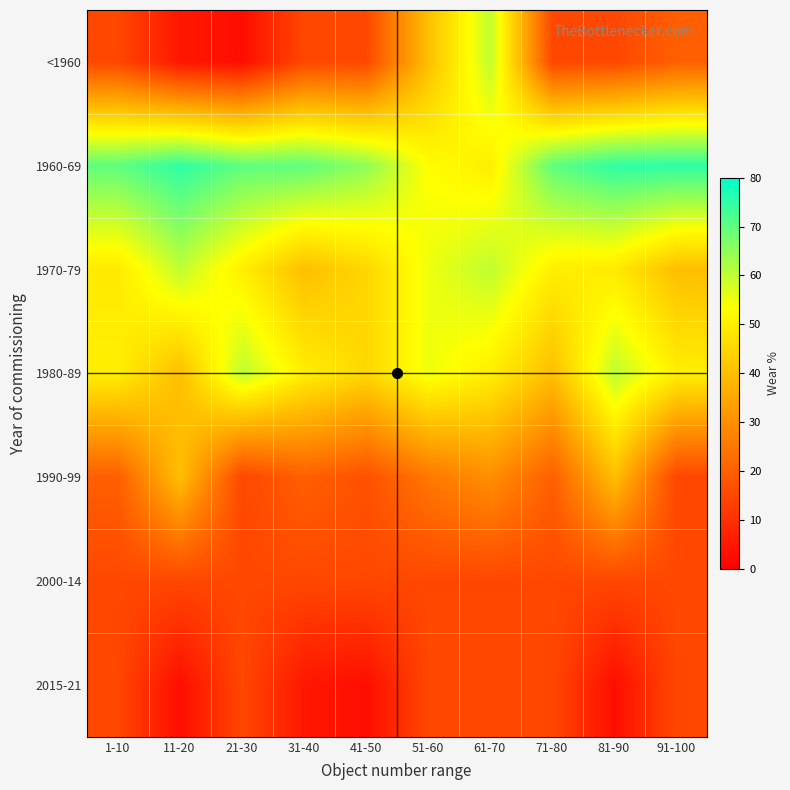

Reading right to left, transcribe all the data shown in this chart.

<1960: 91-100=20	81-90=15	71-80=15	61-70=60	51-60=40	41-50=15	31-40=15	21-30=3	11-20=5	1-10=15
1960-69: 91-100=75	81-90=75	71-80=70	61-70=50	51-60=53	41-50=65	31-40=70	21-30=70	11-20=75	1-10=70
1970-79: 91-100=40	81-90=49	71-80=50	61-70=60	51-60=55	41-50=45	31-40=40	21-30=50	11-20=60	1-10=49
1980-89: 91-100=50	81-90=60	71-80=40	61-70=50	51-60=55	41-50=45	31-40=50	21-30=60	11-20=40	1-10=50
1990-99: 91-100=15	81-90=40	71-80=20	61-70=30	51-60=25	41-50=17	31-40=20	21-30=15	11-20=40	1-10=20
2000-14: 91-100=15	81-90=15	71-80=15	61-70=15	51-60=15	41-50=15	31-40=15	21-30=15	11-20=15	1-10=15
2015-21: 91-100=15	81-90=3	71-80=15	61-70=15	51-60=15	41-50=3	31-40=5	21-30=15	11-20=3	1-10=15